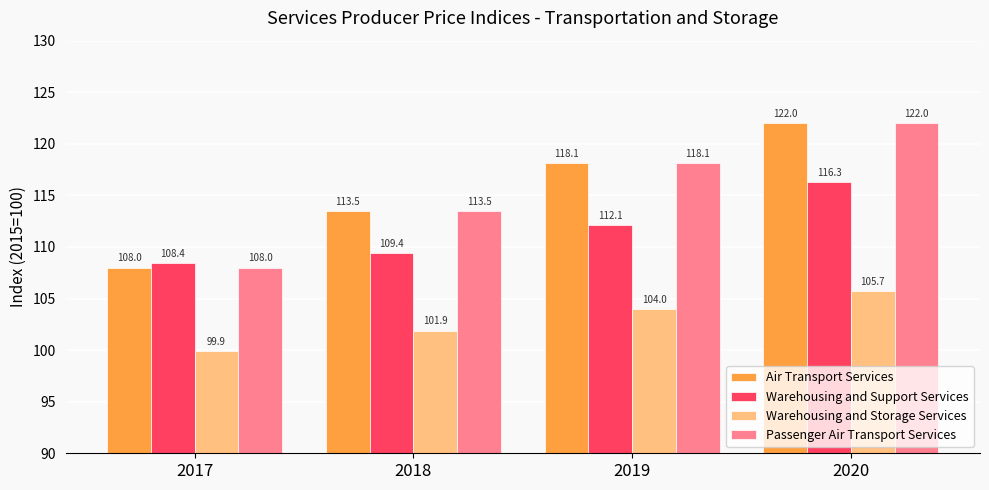

Reading left to right, transcribe all the data shown in this chart.

Air Transport Services: 108.0	113.5	118.1	122.0
Warehousing and Support Services: 108.4	109.4	112.1	116.3
Warehousing and Storage Services: 99.9	101.9	104.0	105.7
Passenger Air Transport Services: 108.0	113.5	118.1	122.0